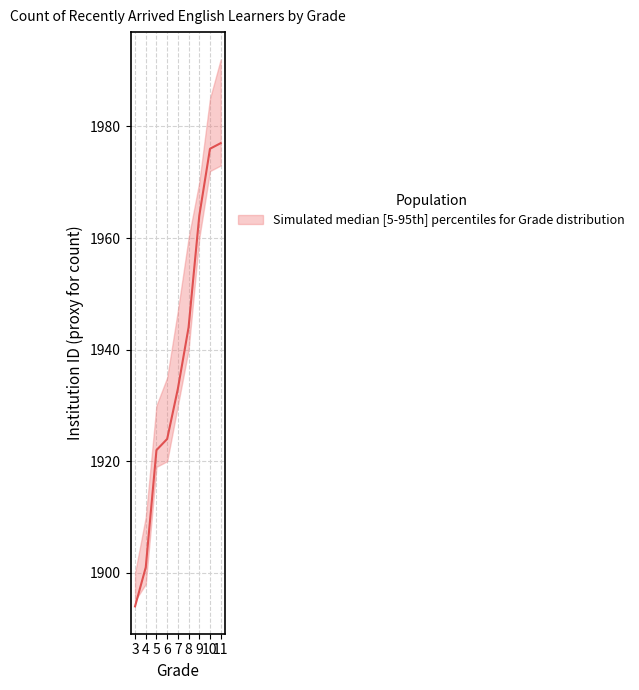

What is the greatest value displayed?

1992